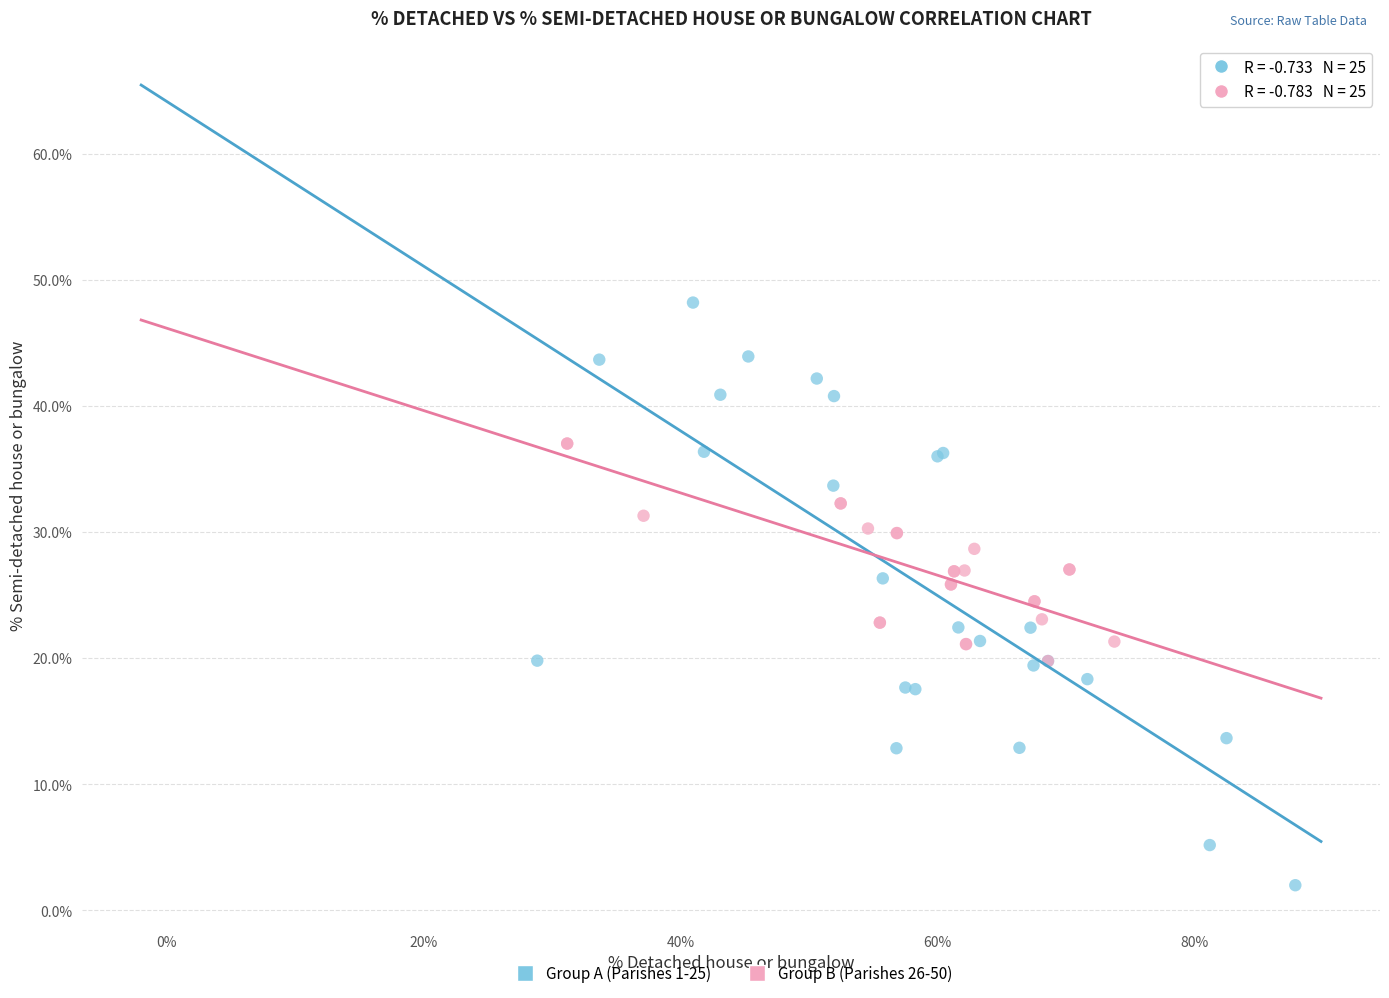

Which series reaches the maximum Y coordinate?

Group A (Parishes 1-25)